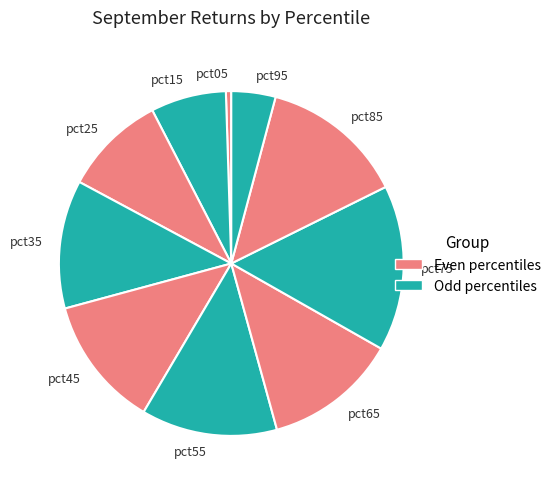

Count the number of slices in the pie.

10